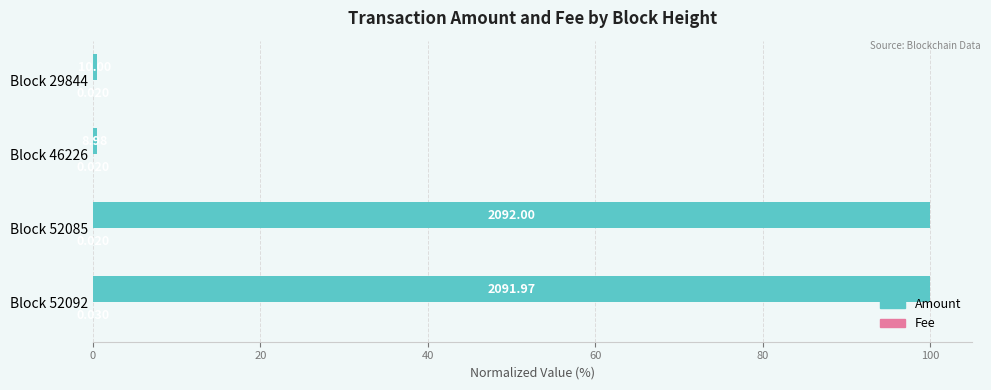

Which series changed the most between Block 52092 and Block 29844?

Amount